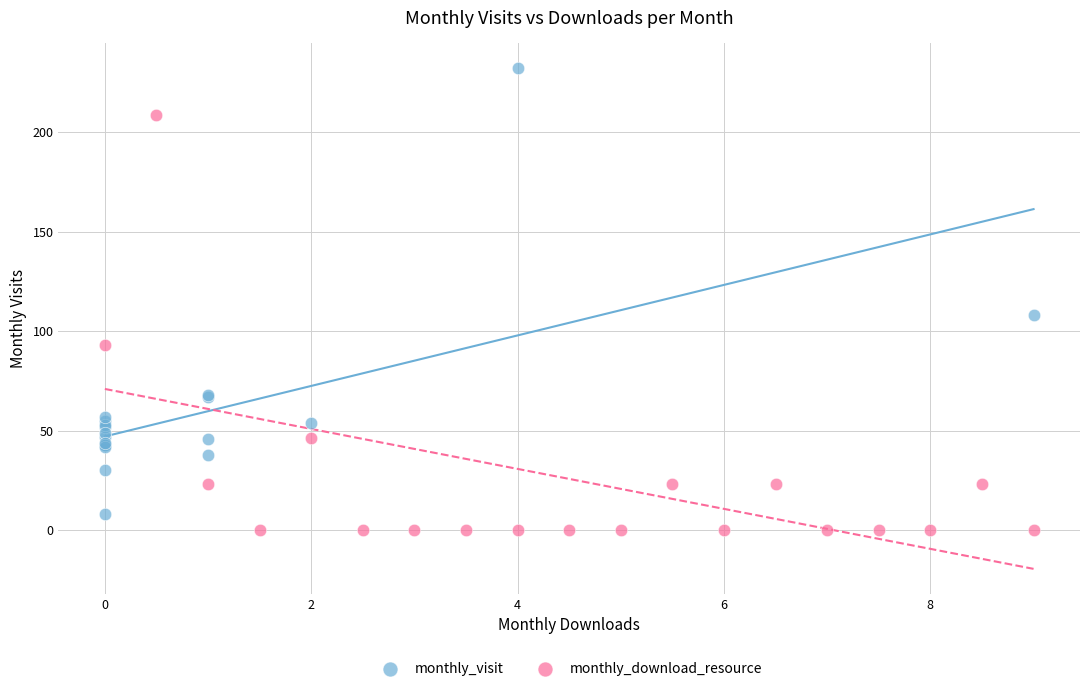

Which series contains the highest Y value?

monthly_visit